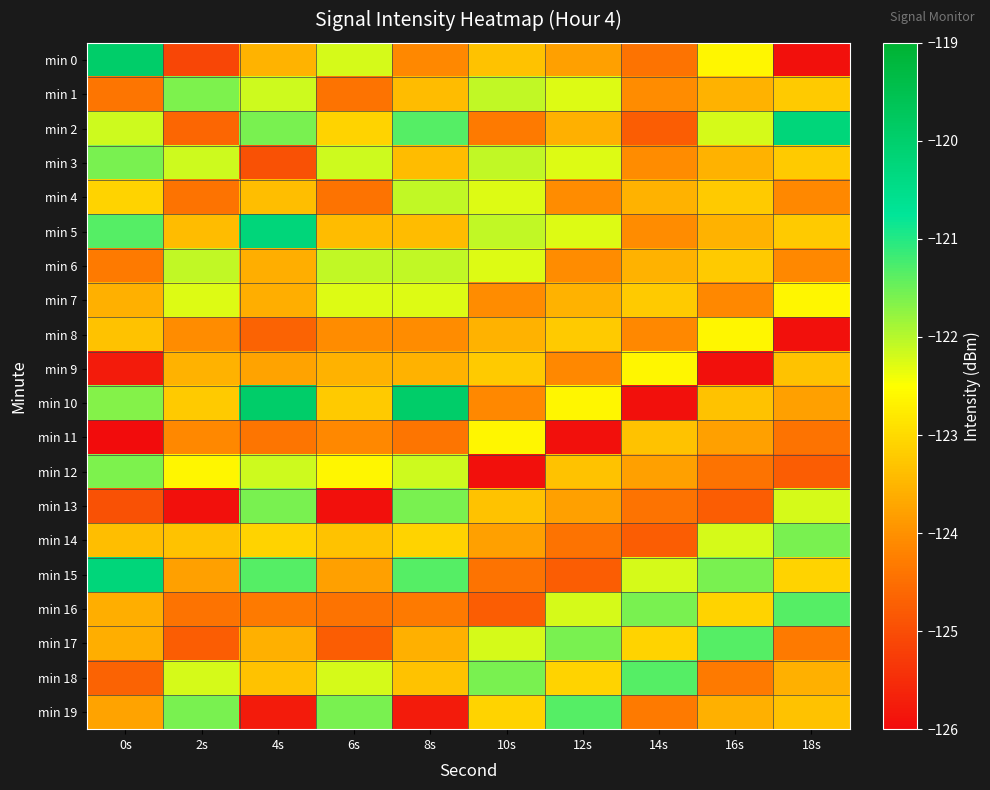

At 10s, list the series in order from smallest to largest.

min 12, min 16, min 15, min 2, min 10, min 7, min 14, min 8, min 0, min 13, min 9, min 19, min 11, min 4, min 6, min 17, min 1, min 3, min 5, min 18